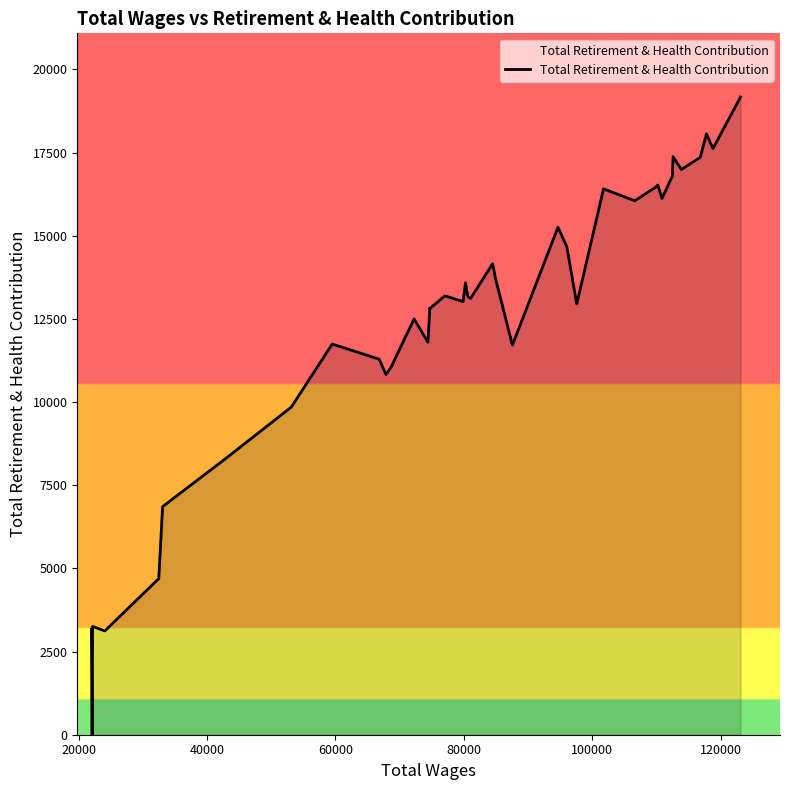

What is the greatest value displayed?

19169